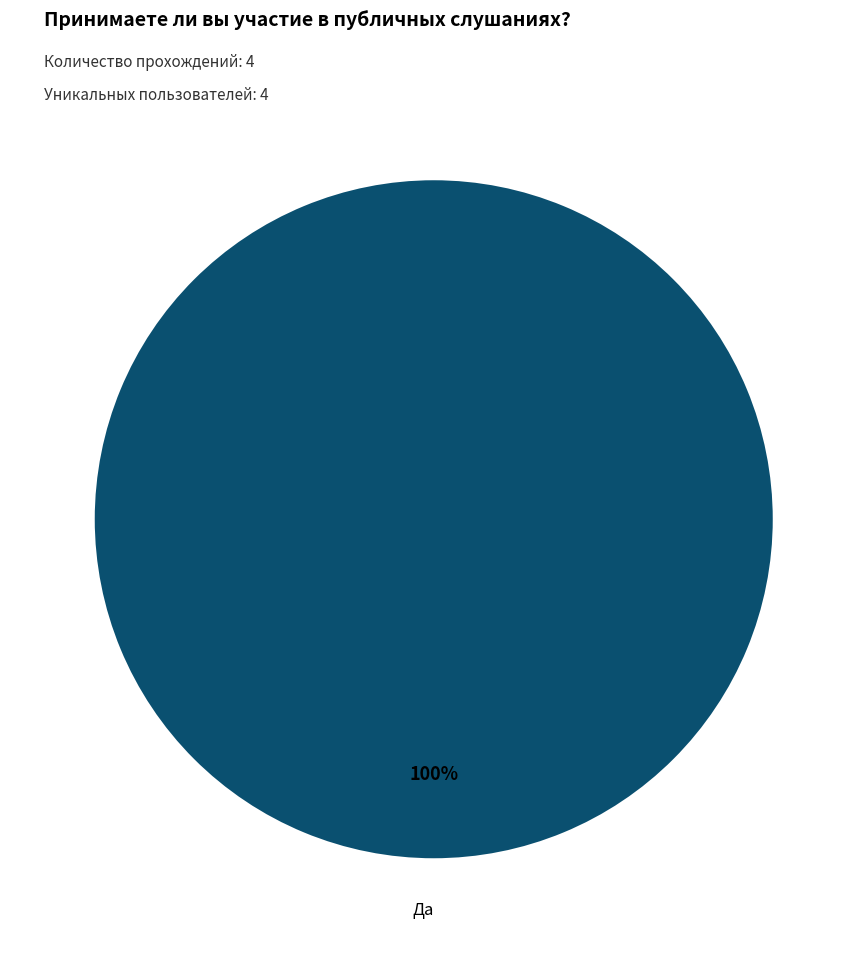

Is there a majority slice in this chart?

Yes